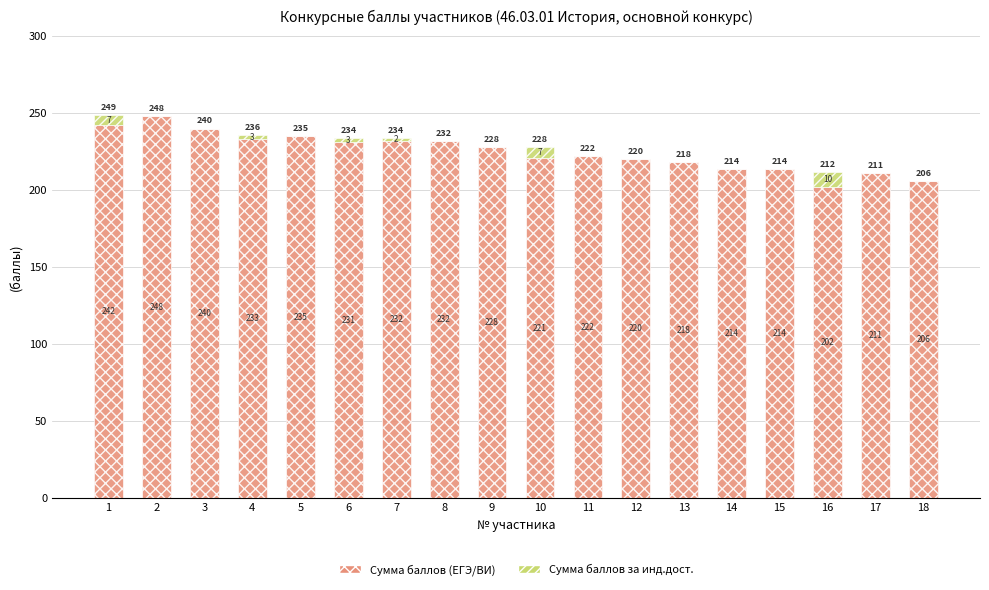

What is the total value across all series at 16?

212